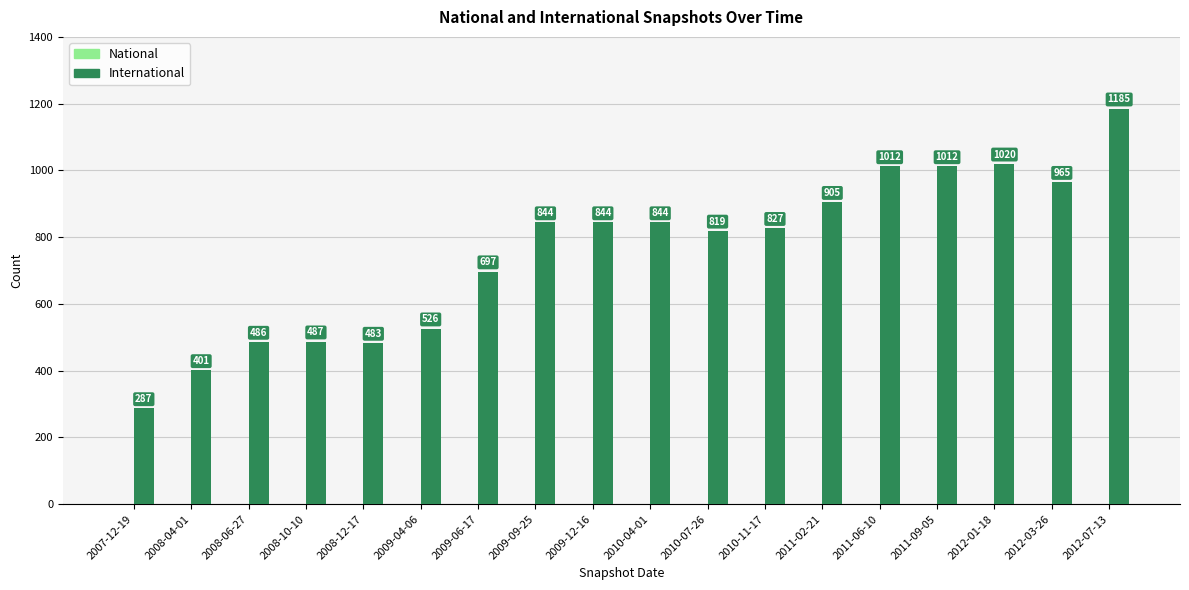

What is the label of the 1st bar from the left?

2007-12-19